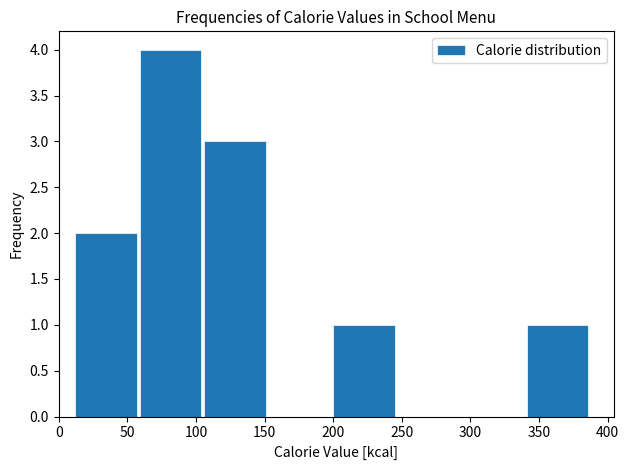

How tall is the bar that spans 58 to 105 on the x-axis? Neither the bar edges nor the heights are printed on the chart, so give them approximately, as read against the axes.

4